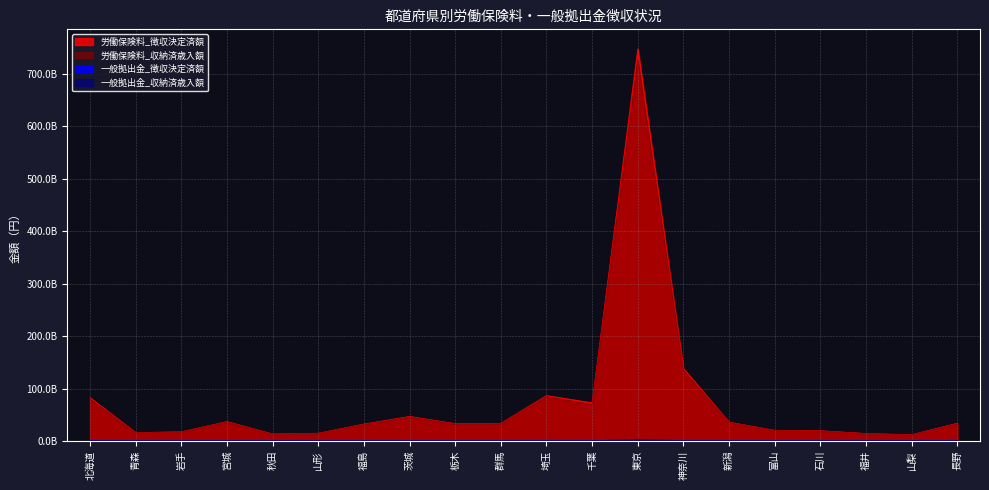

Is it true that 一般拠出金_徴収決定済額 equals 112089001 at 千葉?

True